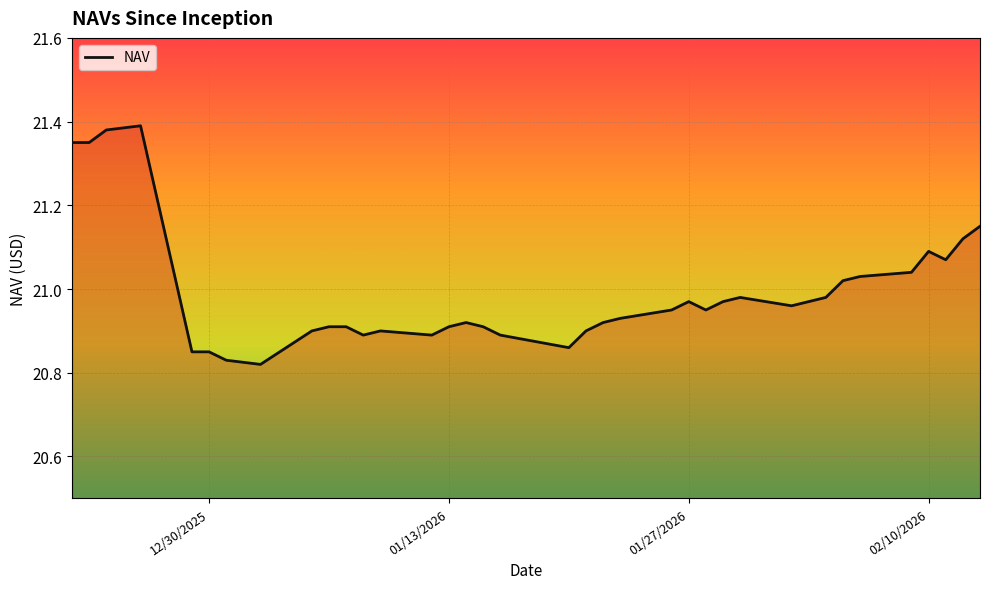

What is the difference between the maximum and minimum values?

0.6